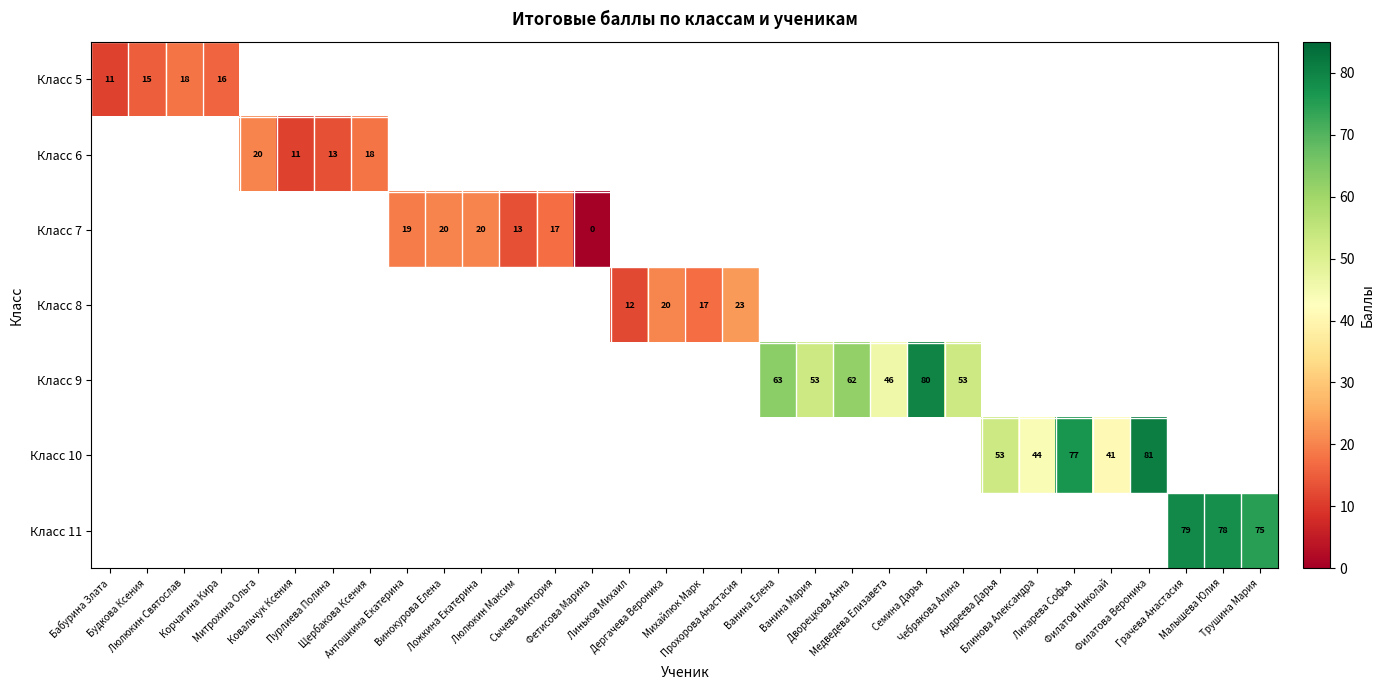

What is the greatest value displayed?

81.0